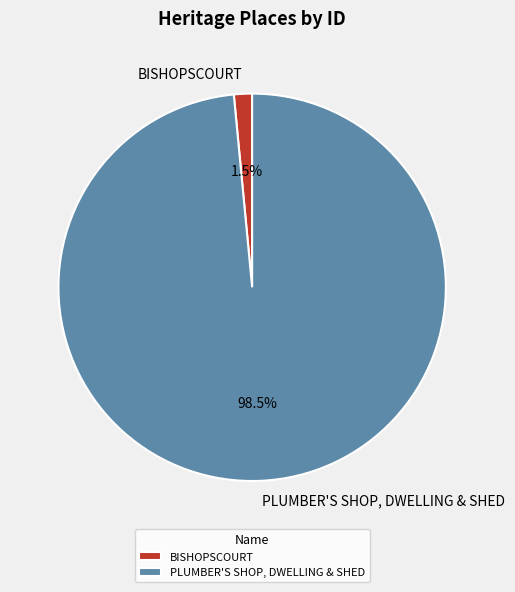

How much of the chart is everything except PLUMBER'S SHOP, DWELLING & SHED?

1.5%